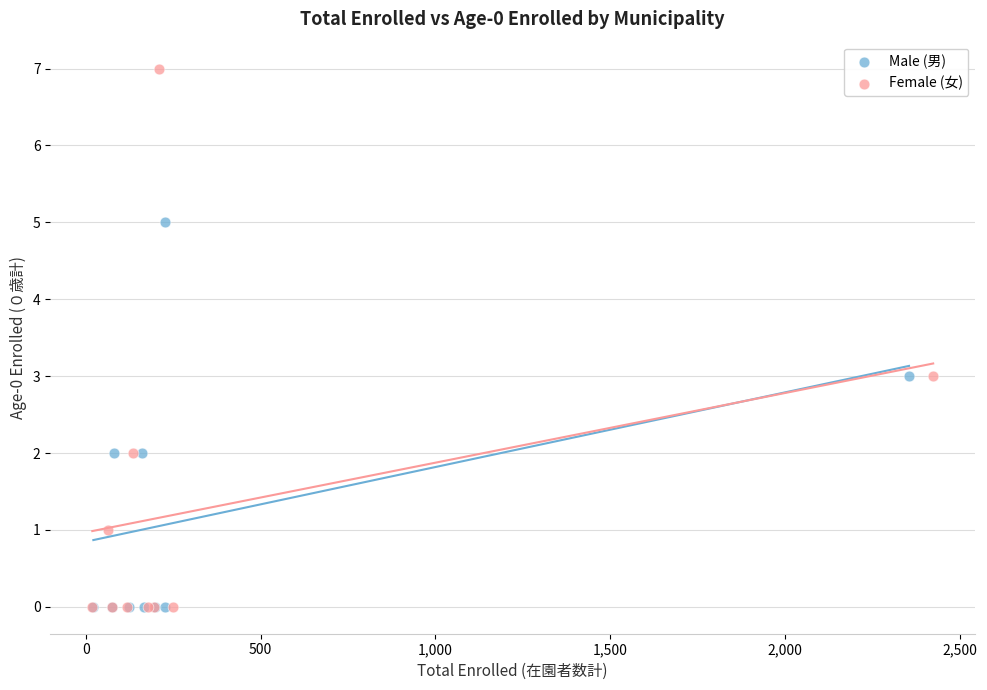

Which series has the largest Y range (max minus min)?

Female (女)